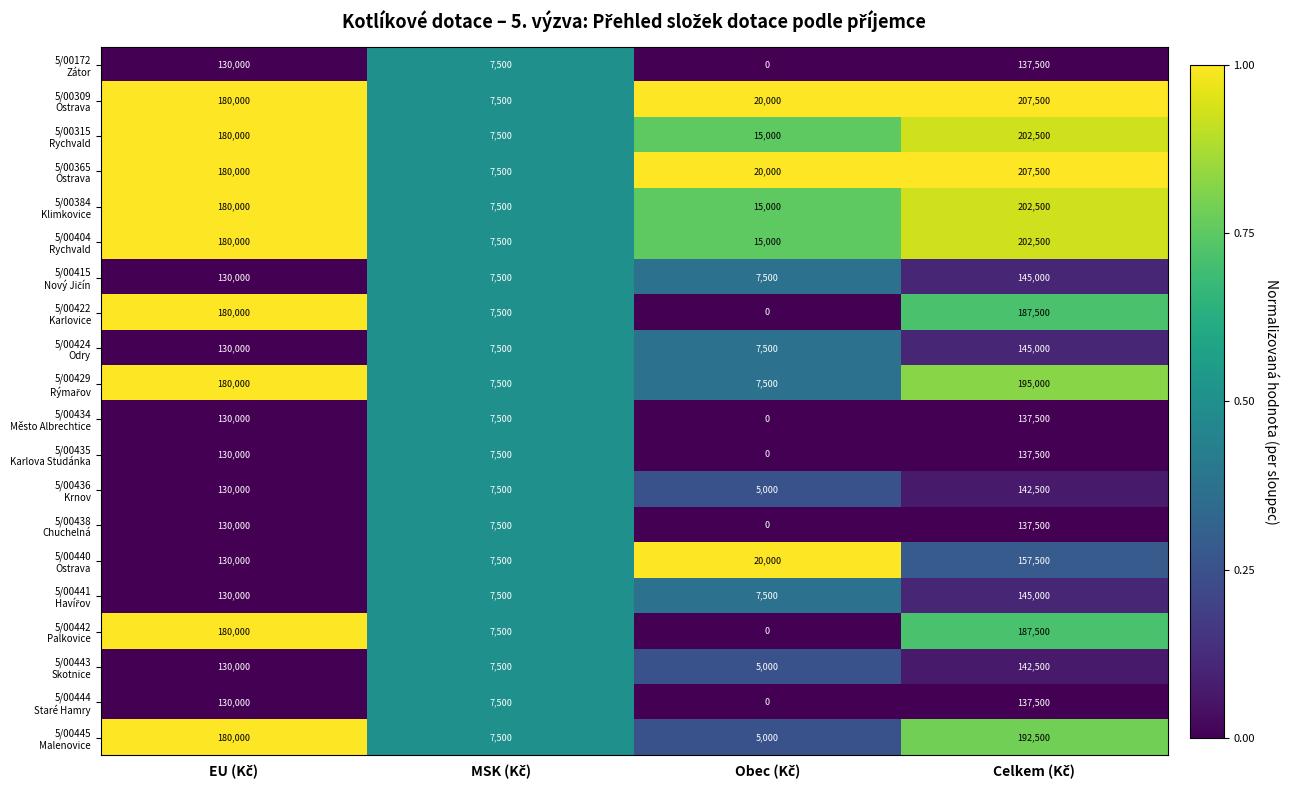

What is the maximum value shown in the chart?

207500